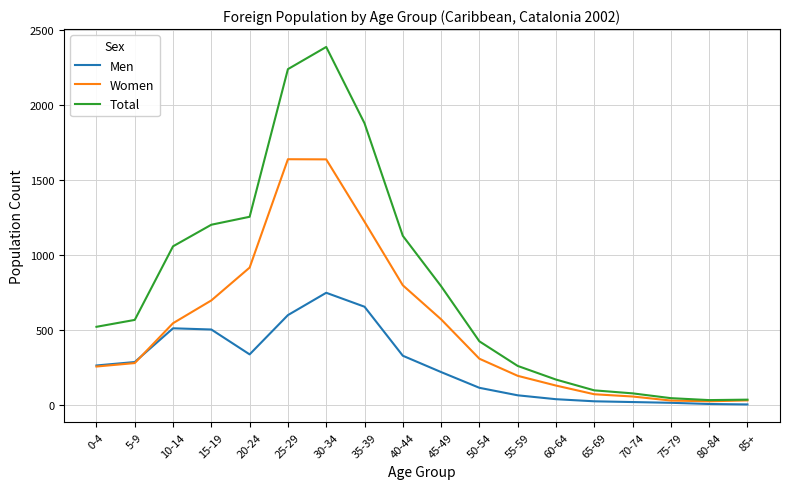

Which category has the highest value across all series?

30-34